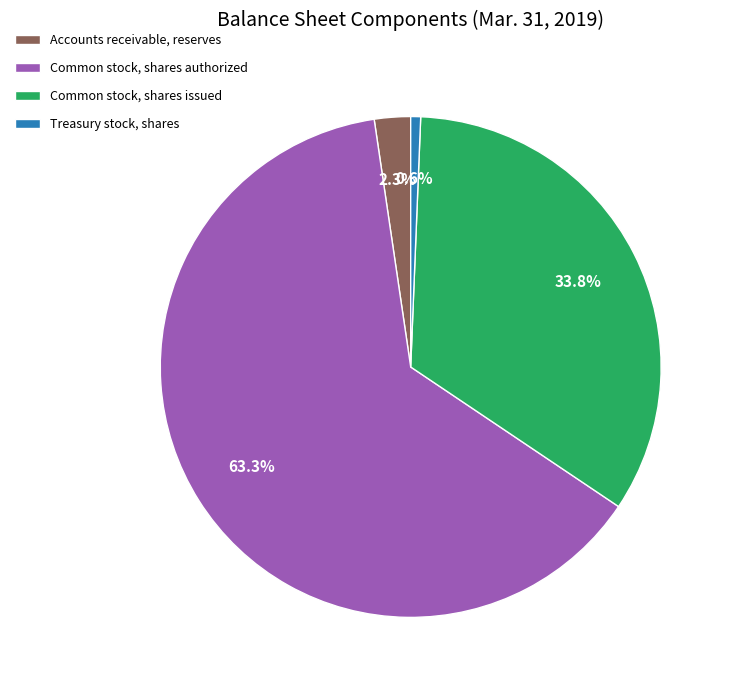

How many slices are in this pie chart?

4